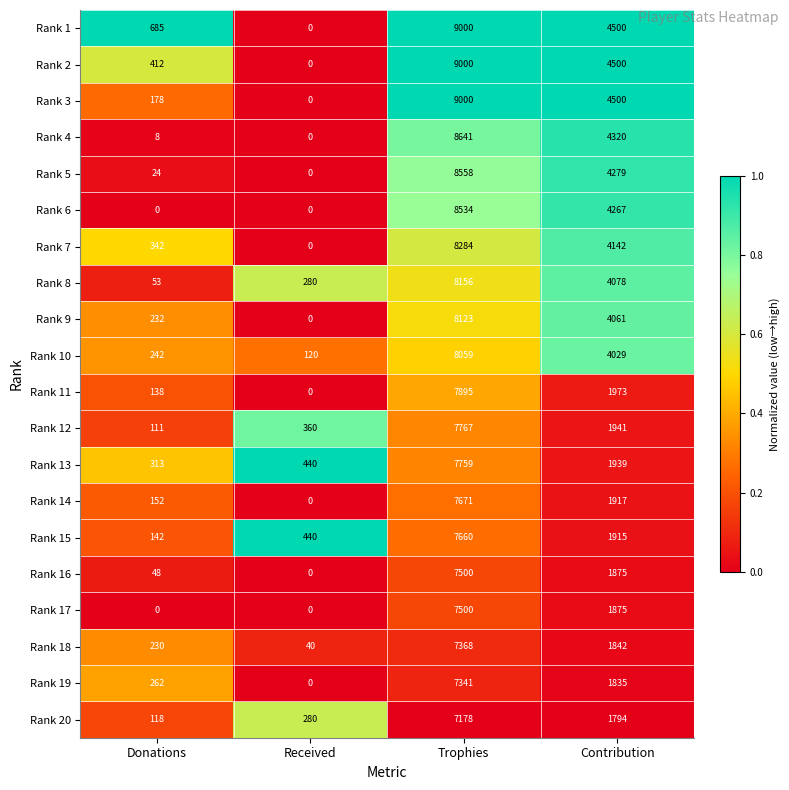

True or false: Rank 4 has a value of 8 at Donations.

True